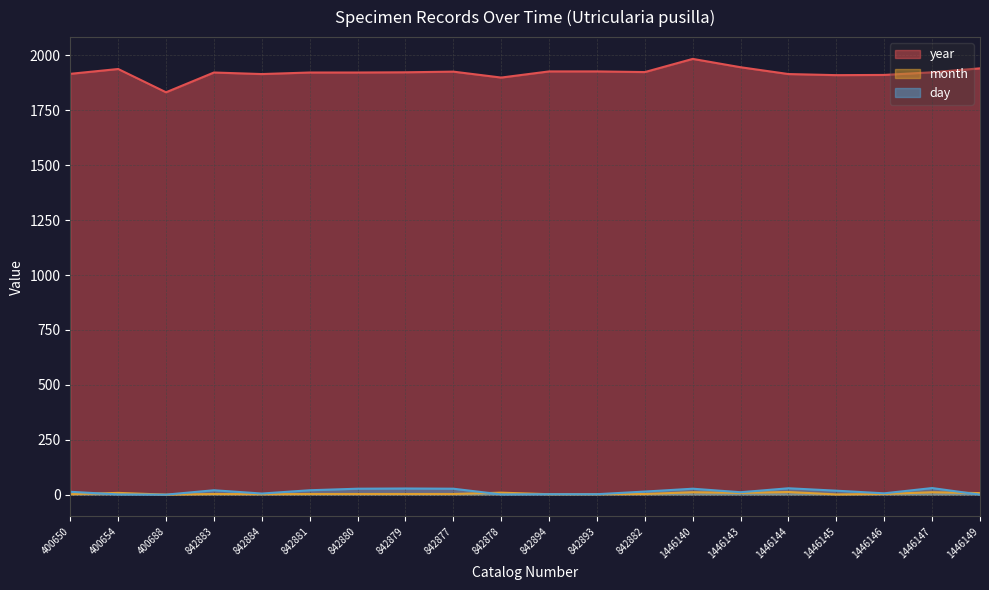

True or false: year and month cross at least once.

False